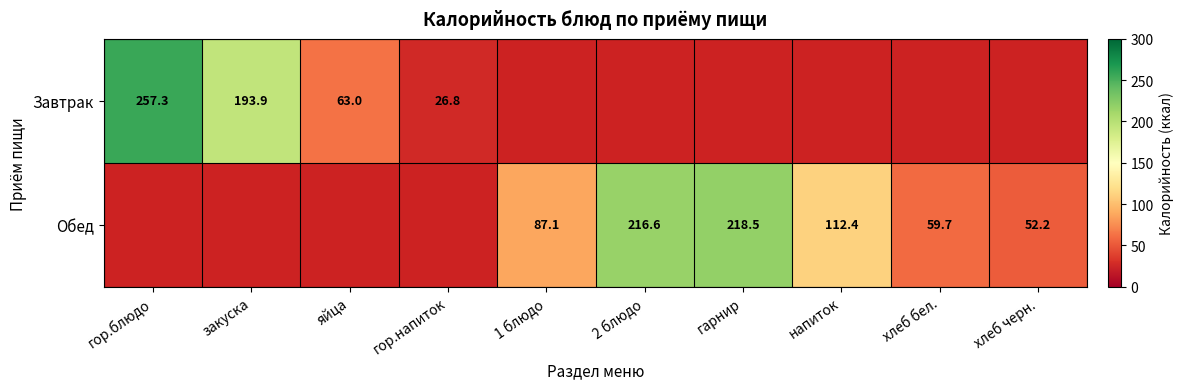

What is the highest value of the Завтрак series?

257.3